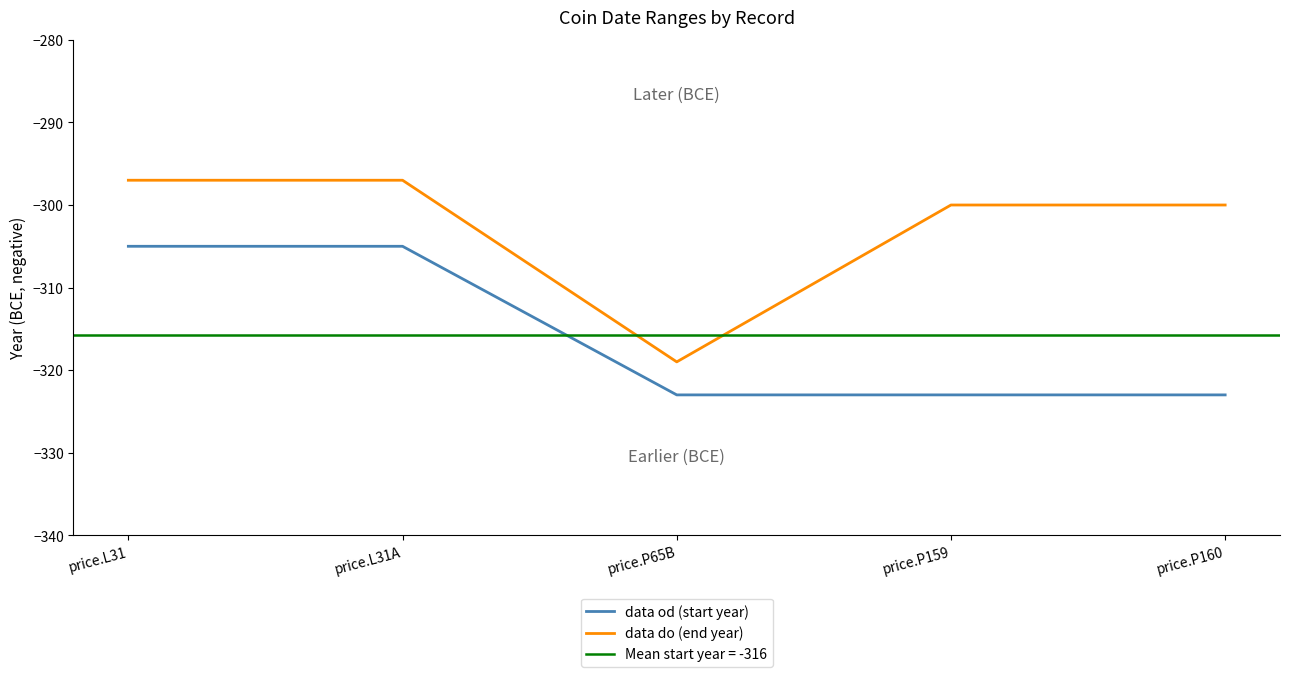

How many values in the data do (end year) series are below -300?

1